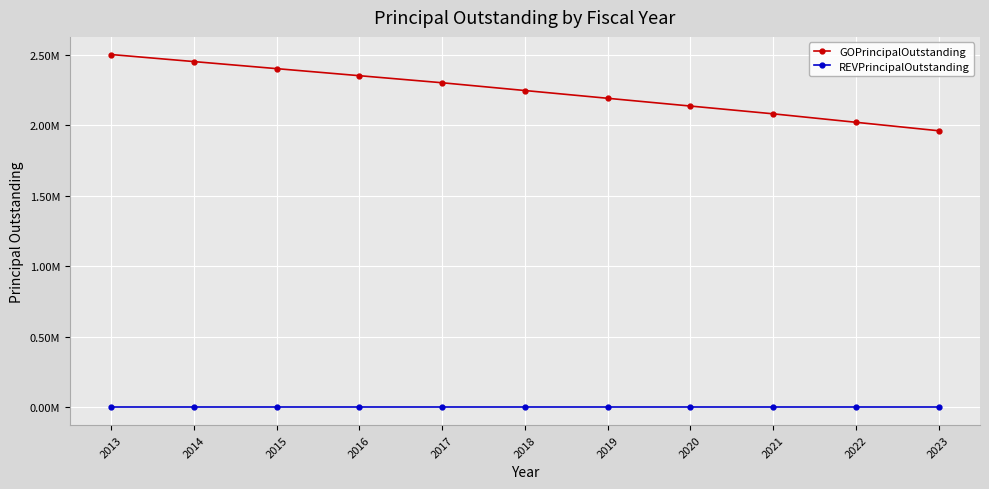

What is the difference between the GOPrincipalOutstanding values at 2017 and 2016?

50000